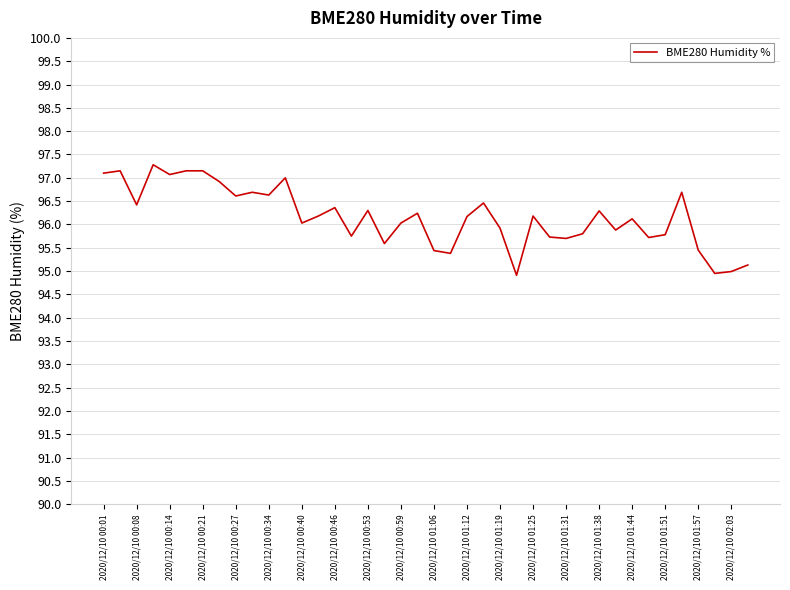

What is the difference between the maximum and minimum values?

2.4